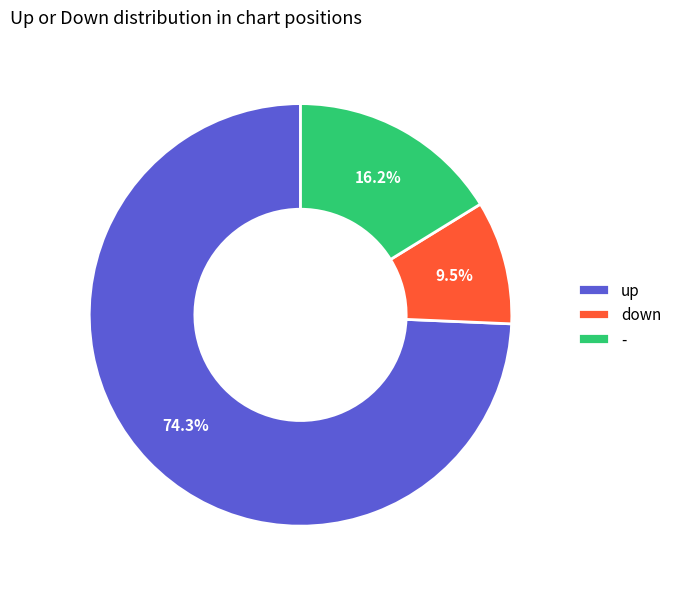

Rank the categories by value from highest to lowest.

up, -, down